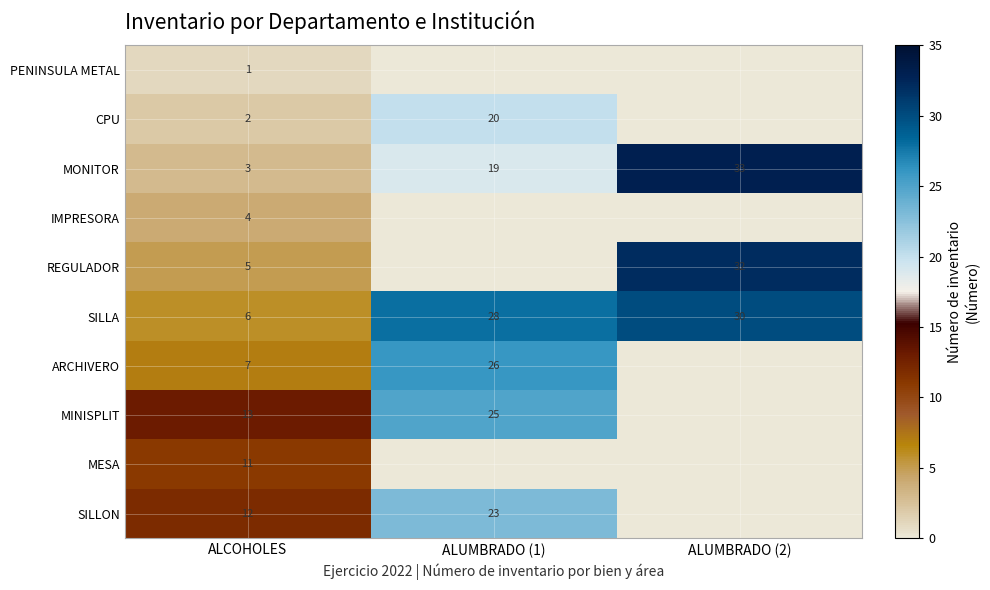

What is the difference between the highest and lowest values at ALUMBRADO (1)?

28